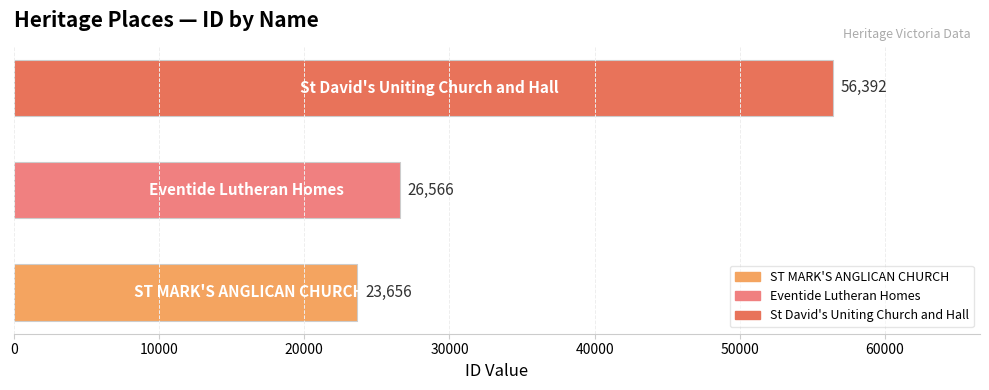

What is the greatest value displayed?

56392